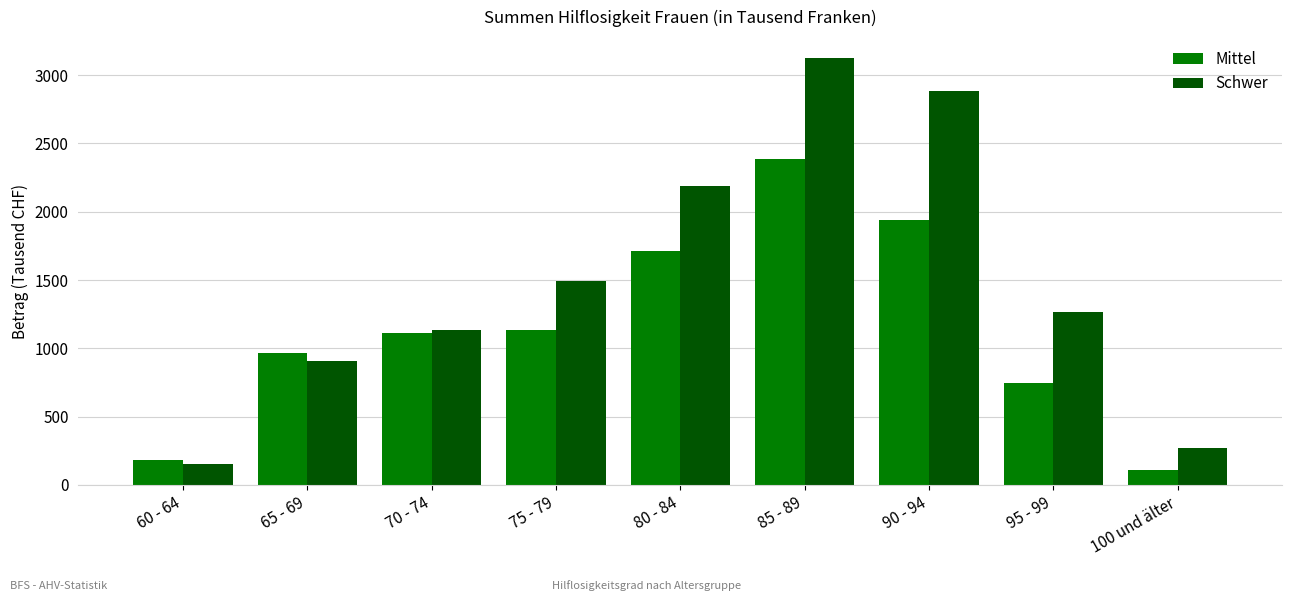

Between 65 - 69 and 70 - 74, which series saw the biggest shift?

Schwer